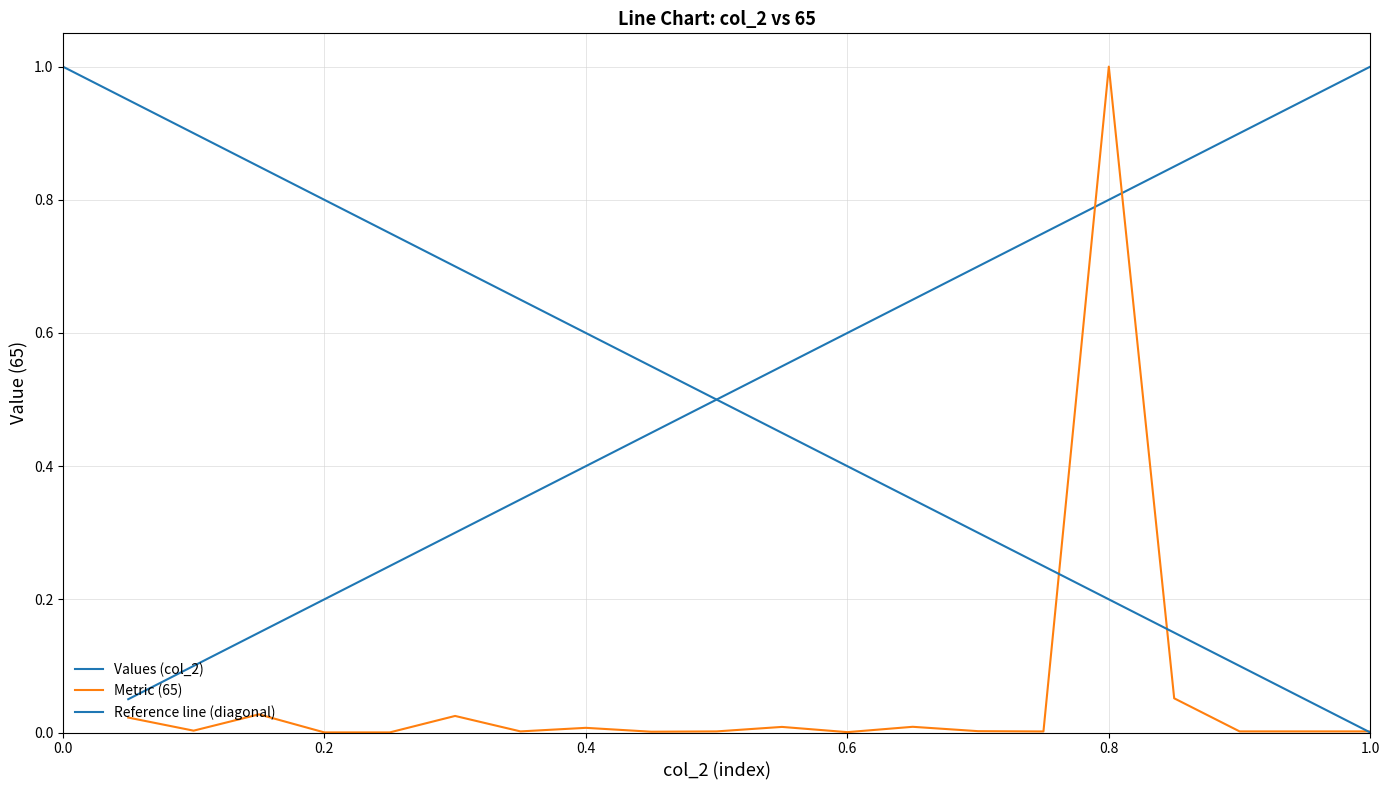

What is the difference between the maximum and minimum values in the Metric (65) series?

1.0